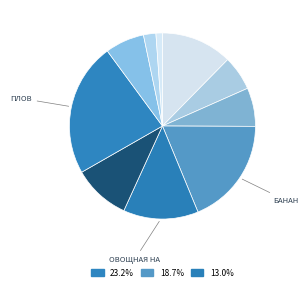

To the nearest percent, what is the difference between the largest and smallest slice percentages?

22%